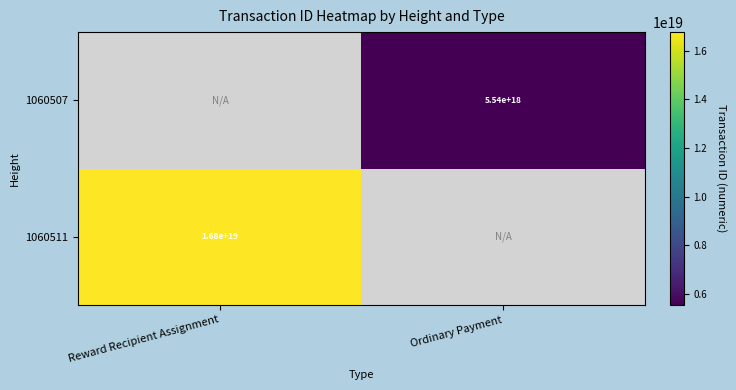

The 1060511 series shows 22157175124591386624 at Reward Recipient Assignment. True or false?

False